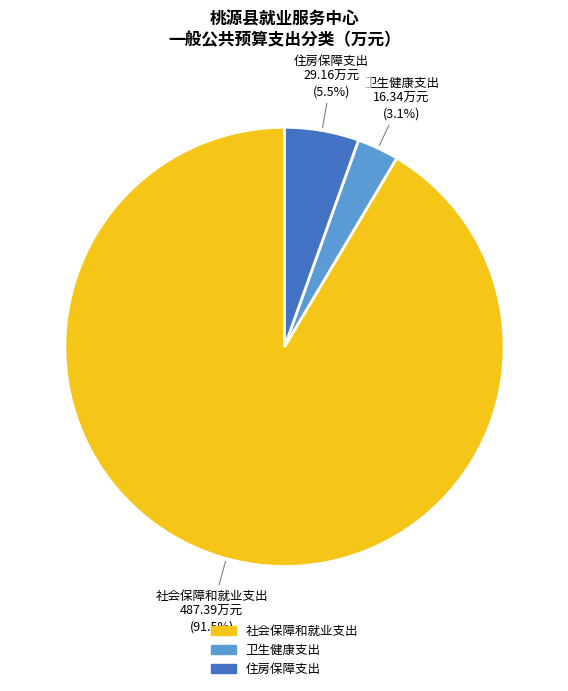

What percentage do 社会保障和就业支出 and 住房保障支出 together represent?

96.9%